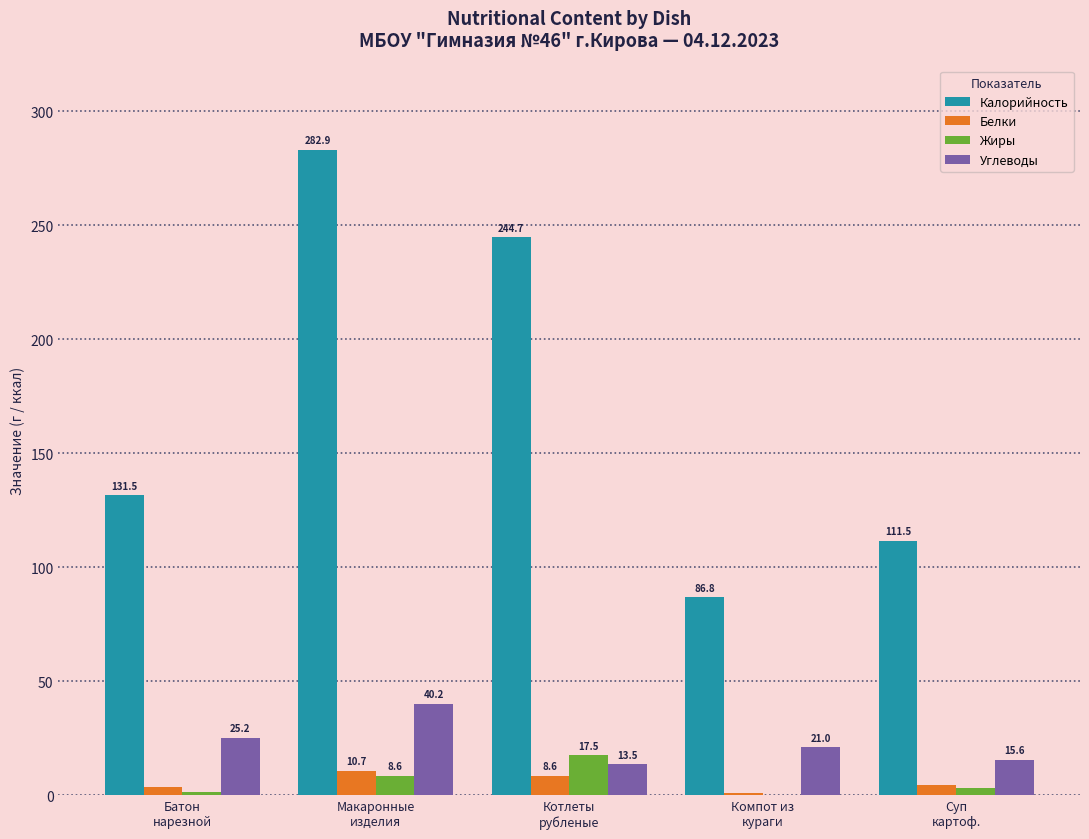

What is the maximum value for Жиры?

17.5